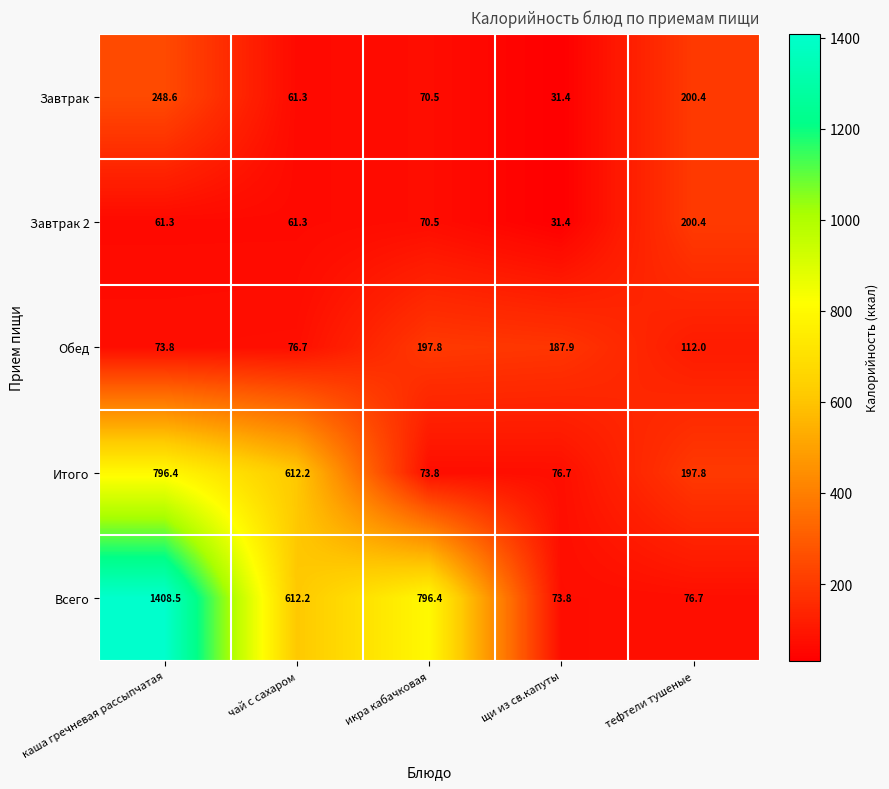

What is the average value of the Обед series?

129.6